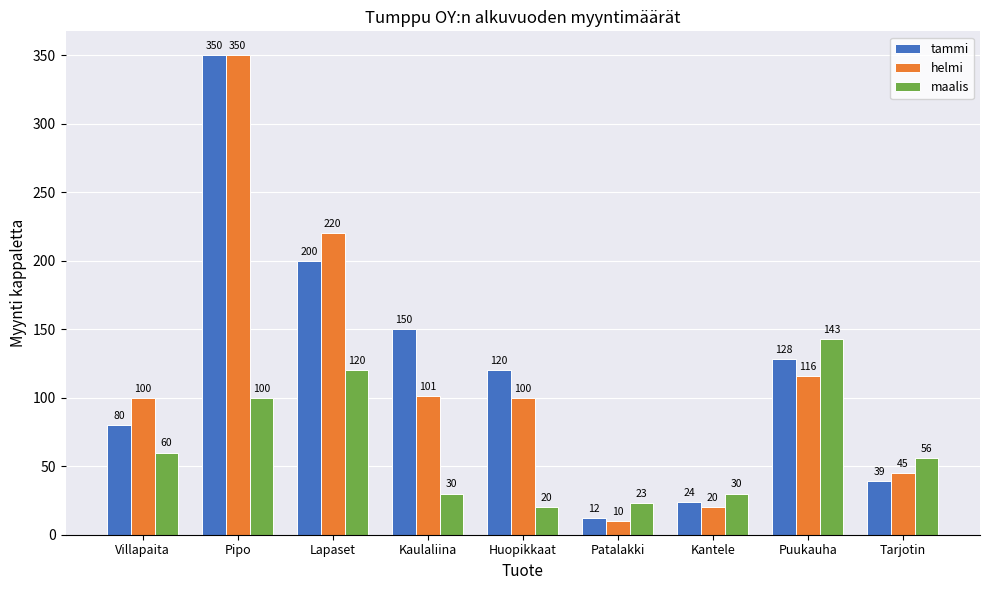

Does the chart contain stacked bars?

No